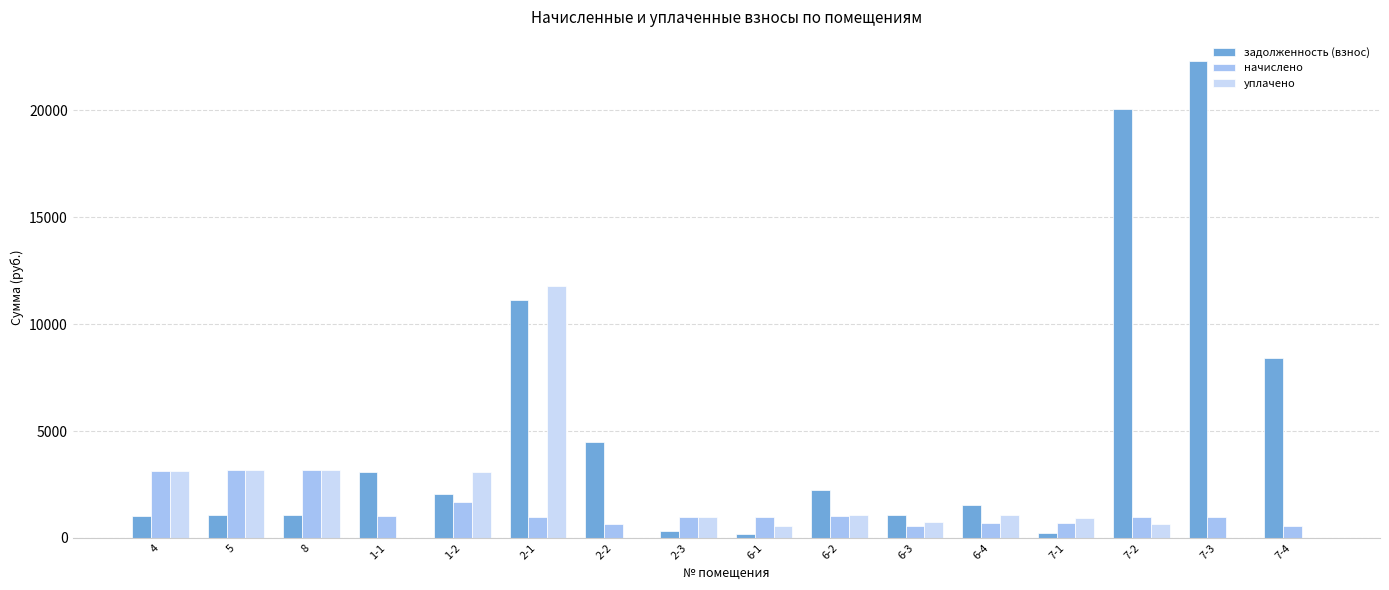

Where does the уплачено series first go above 992?

4